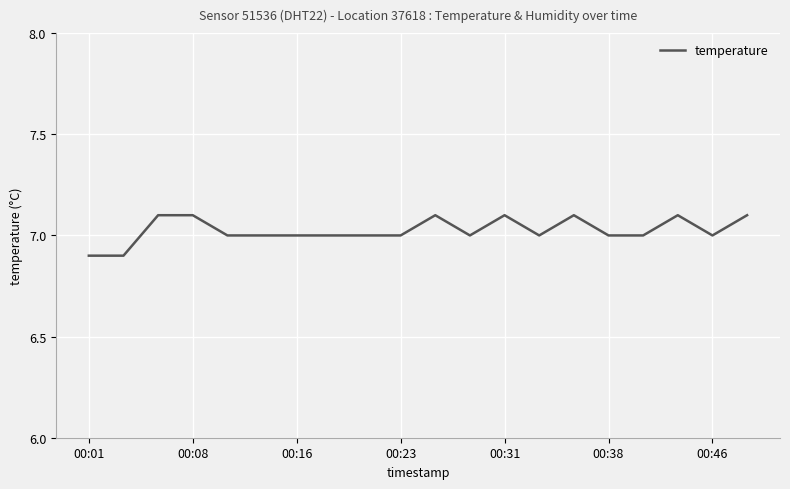

What is the greatest value displayed?

7.1